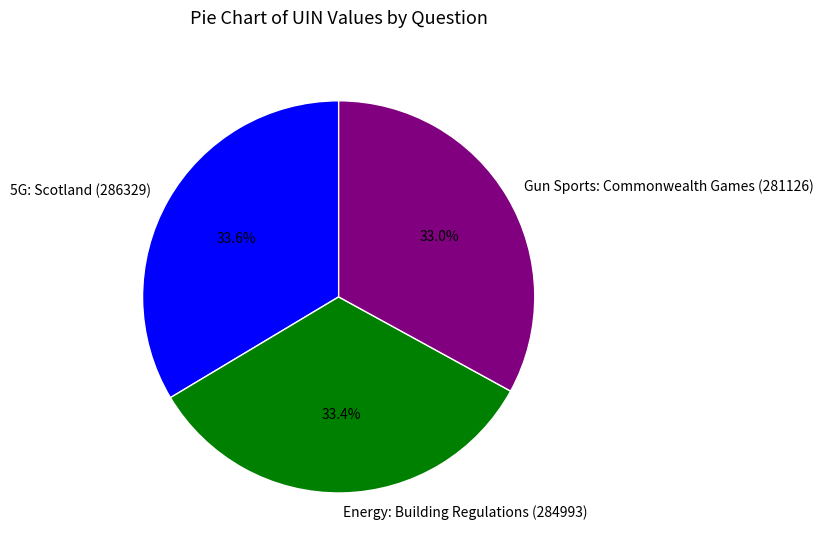

What is the ratio of the value at Gun Sports: Commonwealth Games (281126) to the value at 5G: Scotland (286329)?

1.0